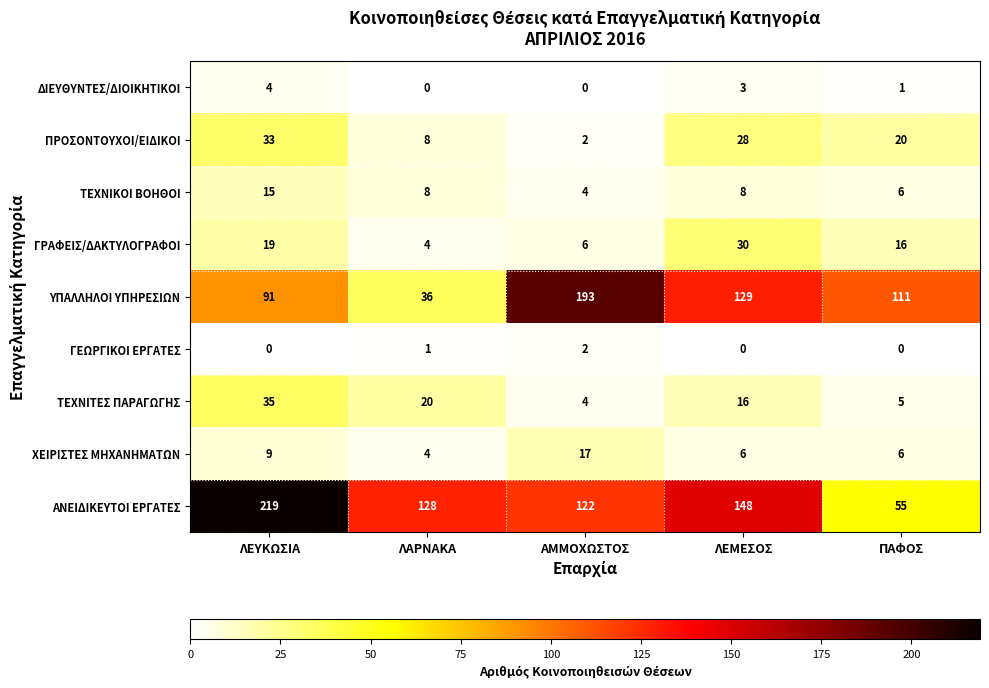

What is the difference between the highest and lowest values at ΛΕΥΚΩΣΙΑ?

219